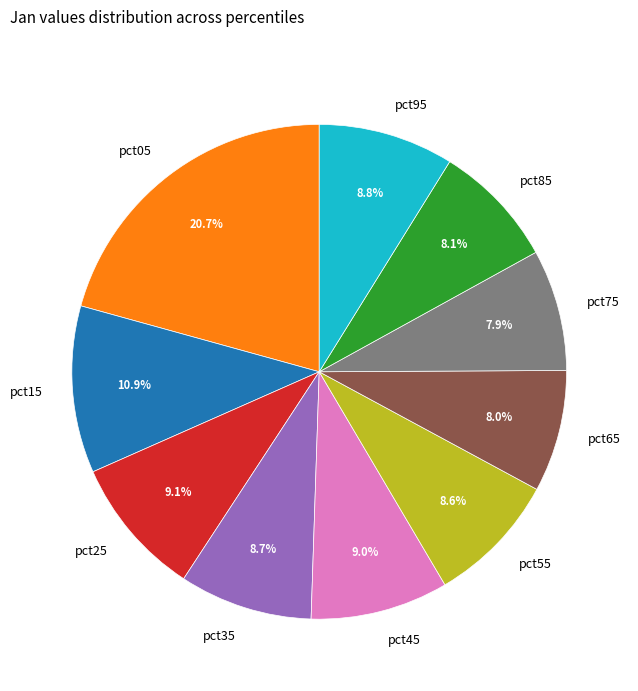

The pct35 slice represents 22% of the pie. True or false?

False